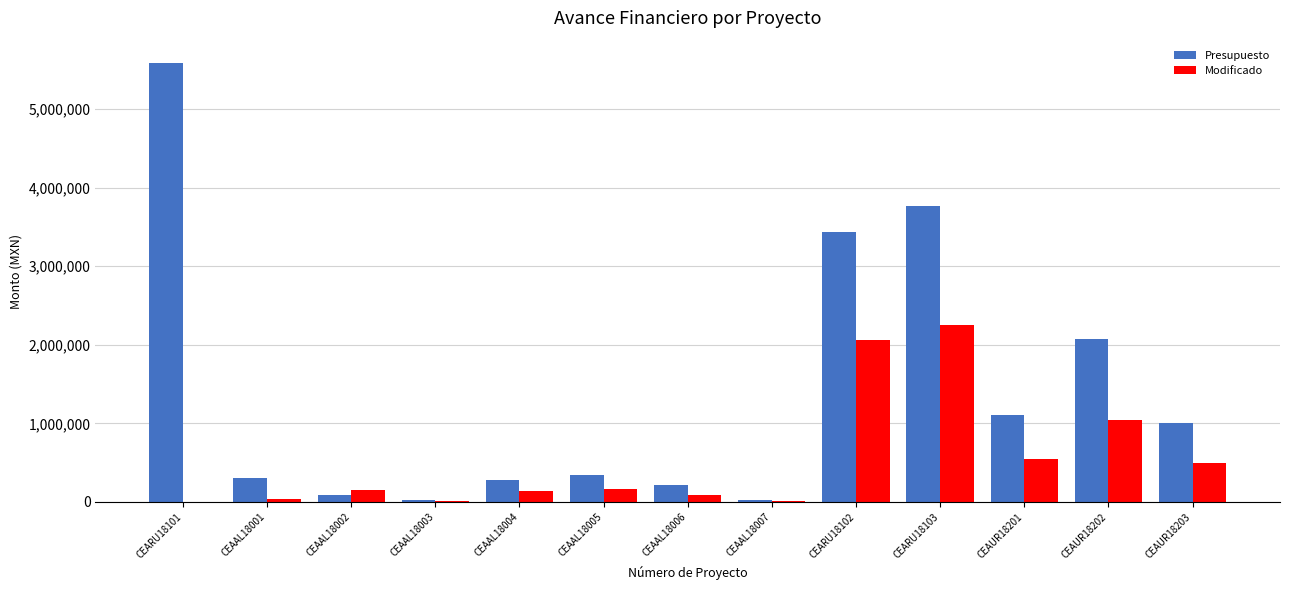

What is the total value across all series at CEARU18101?

5590993.0